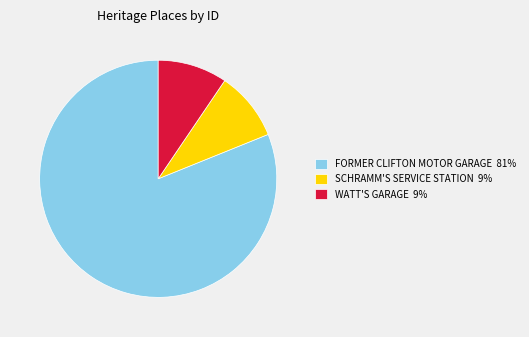

Is the sum of FORMER CLIFTON MOTOR GARAGE 81% and WATT'S GARAGE 9% greater than half?

Yes